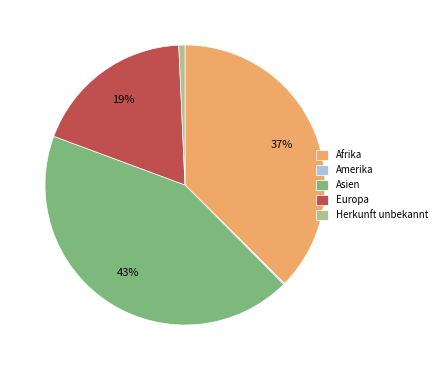

Between Asien and Europa, which is larger?

Asien